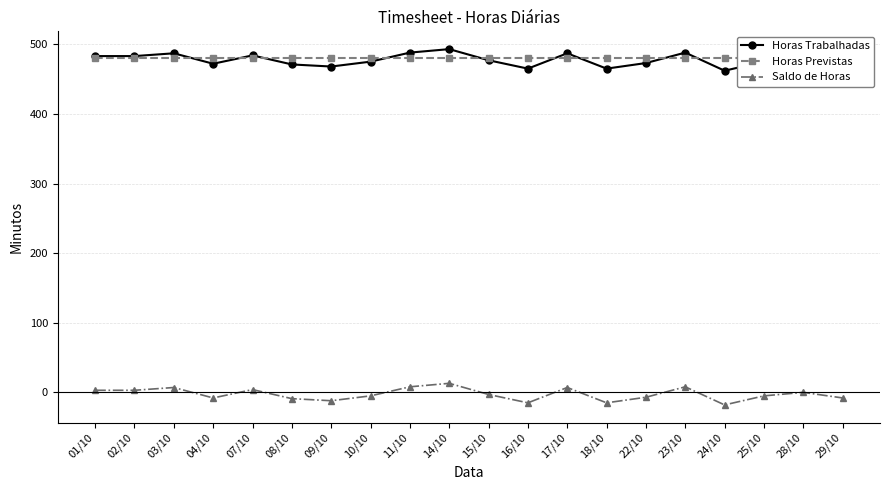

Which series has the widest spread of values?

Horas Trabalhadas